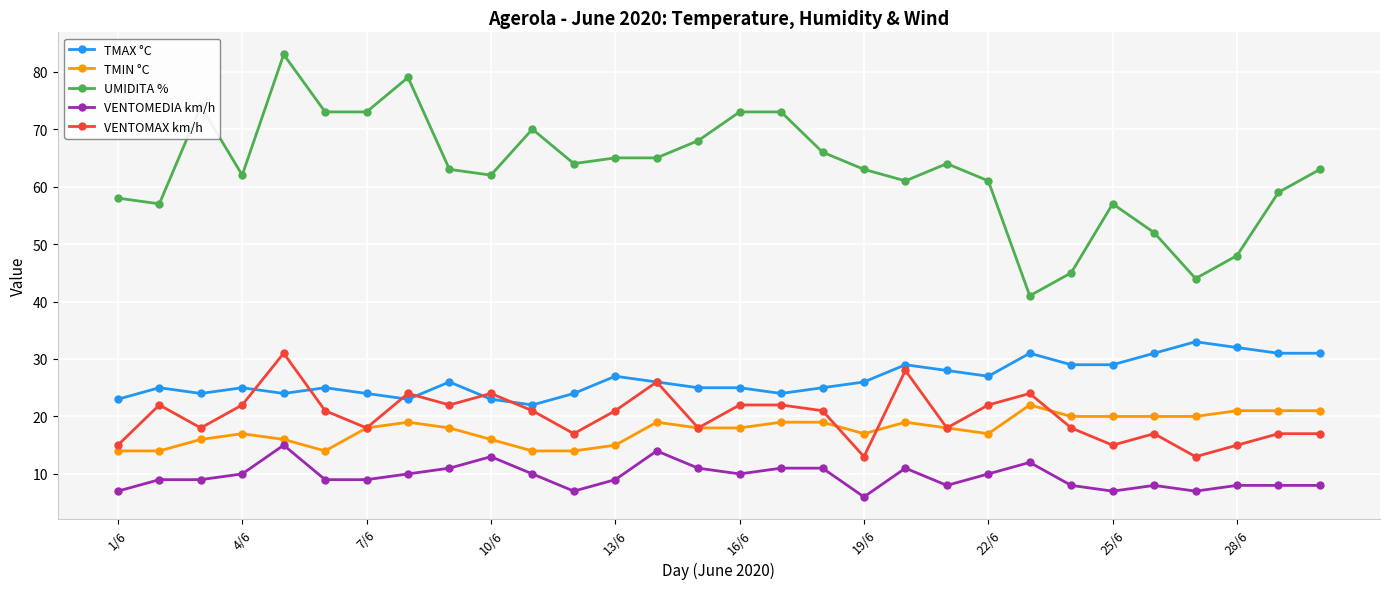

True or false: UMIDITA % and TMIN °C intersect in this chart.

False